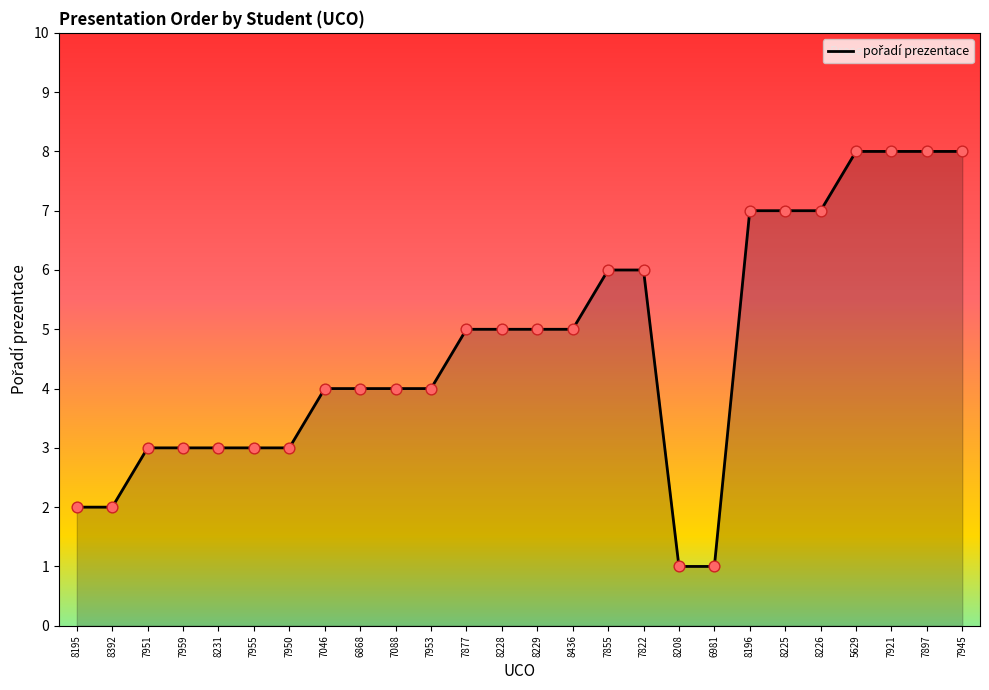

Between 7822 and 7897, which is larger?

7897